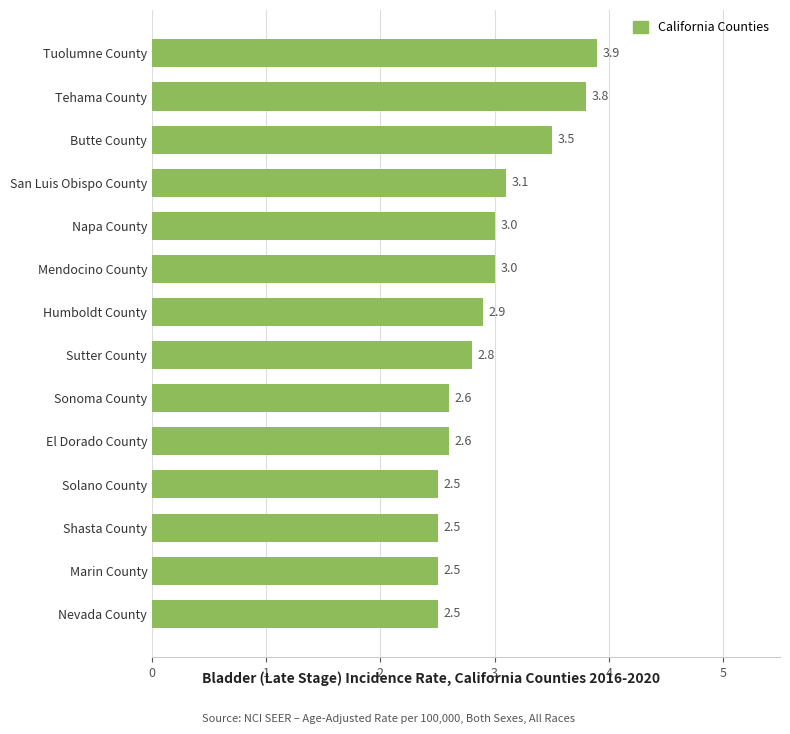

What is the difference between the maximum and minimum values?

1.4